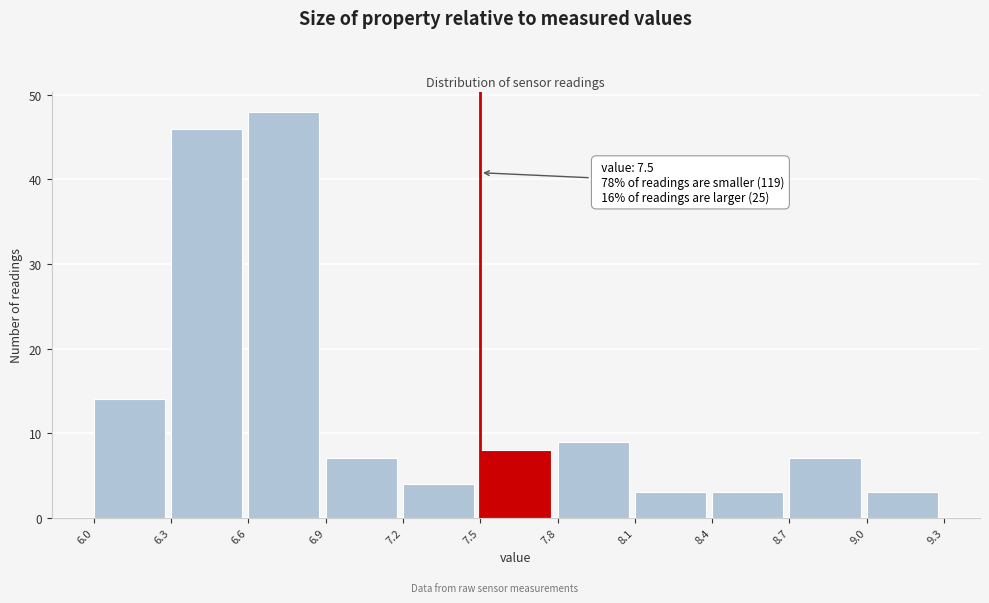

Which range on the x-axis has the tallest bar?

6.6 to 6.9